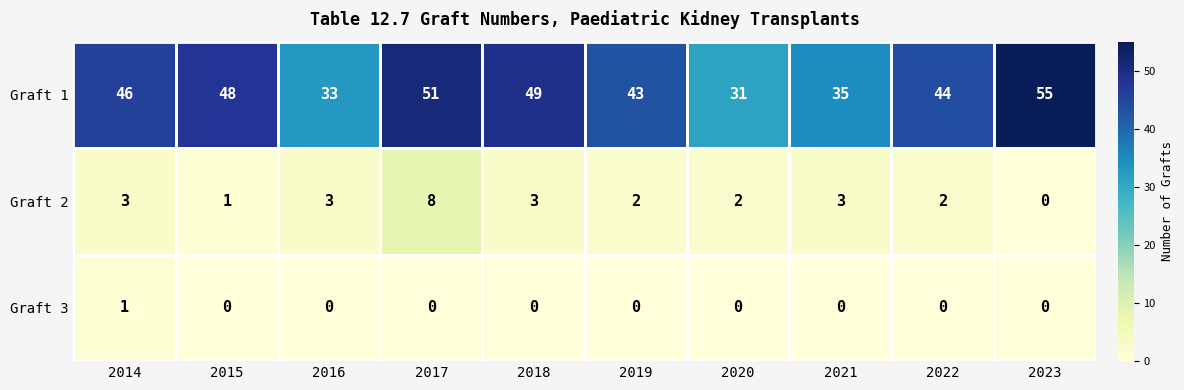

What is the approximate value of Graft 2 at 2017?

8